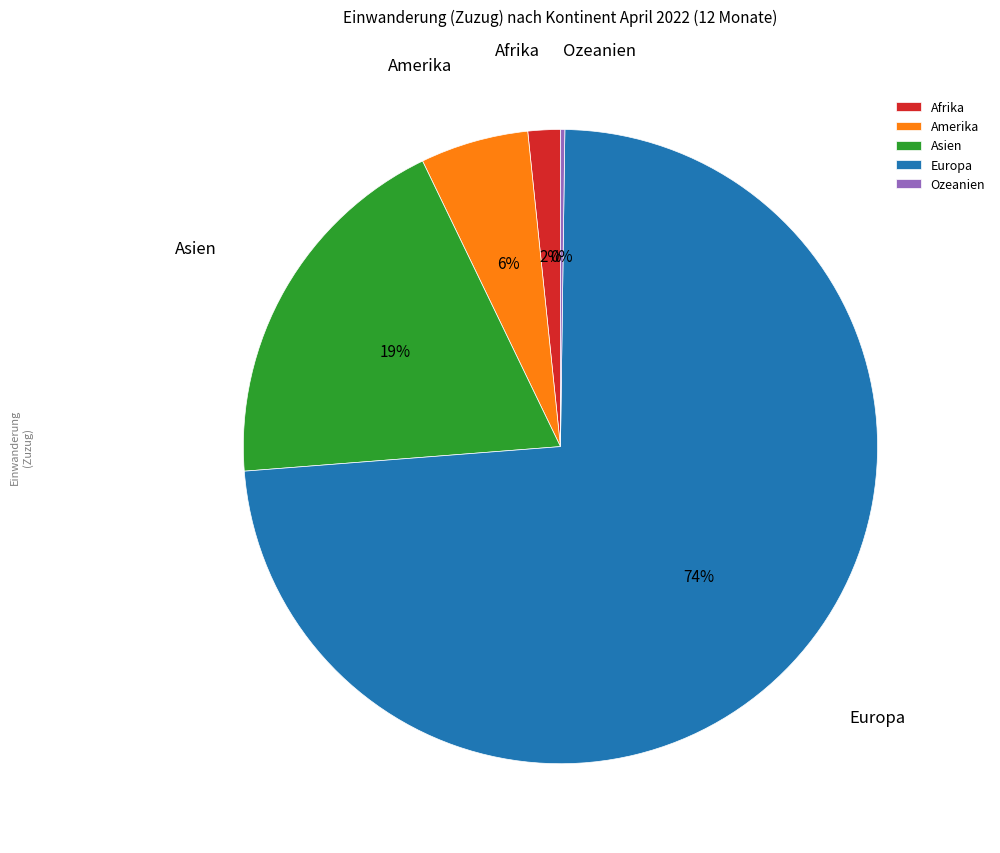

Which category has the biggest portion of the pie?

Europa